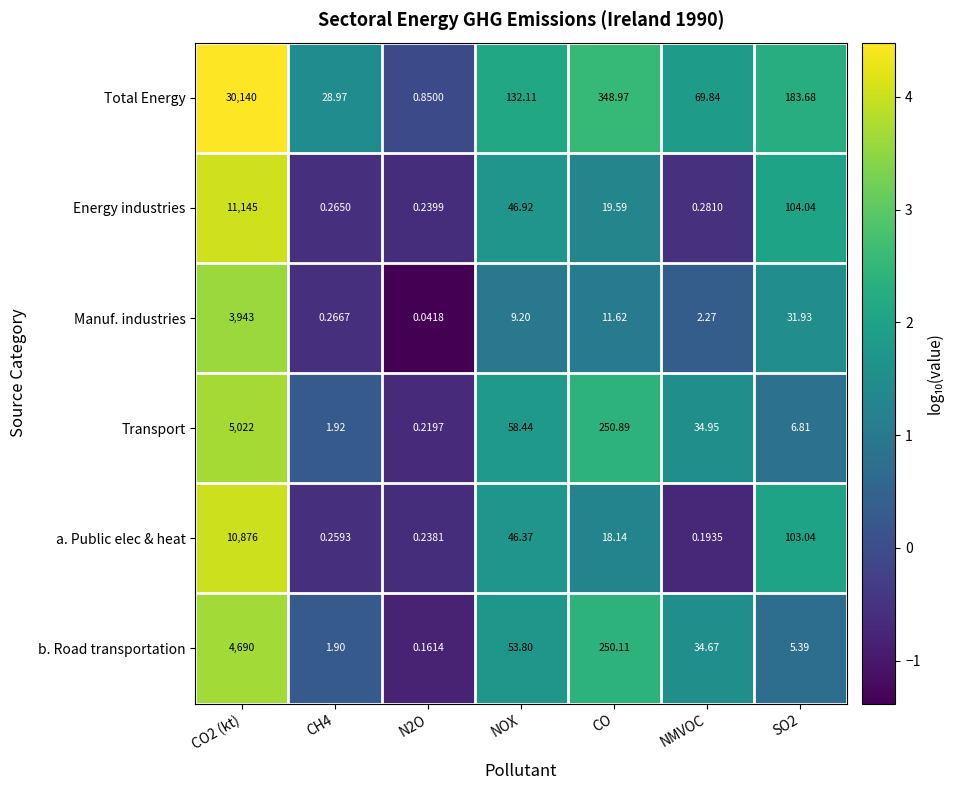

What is the total value across all series at N2O?

1.8